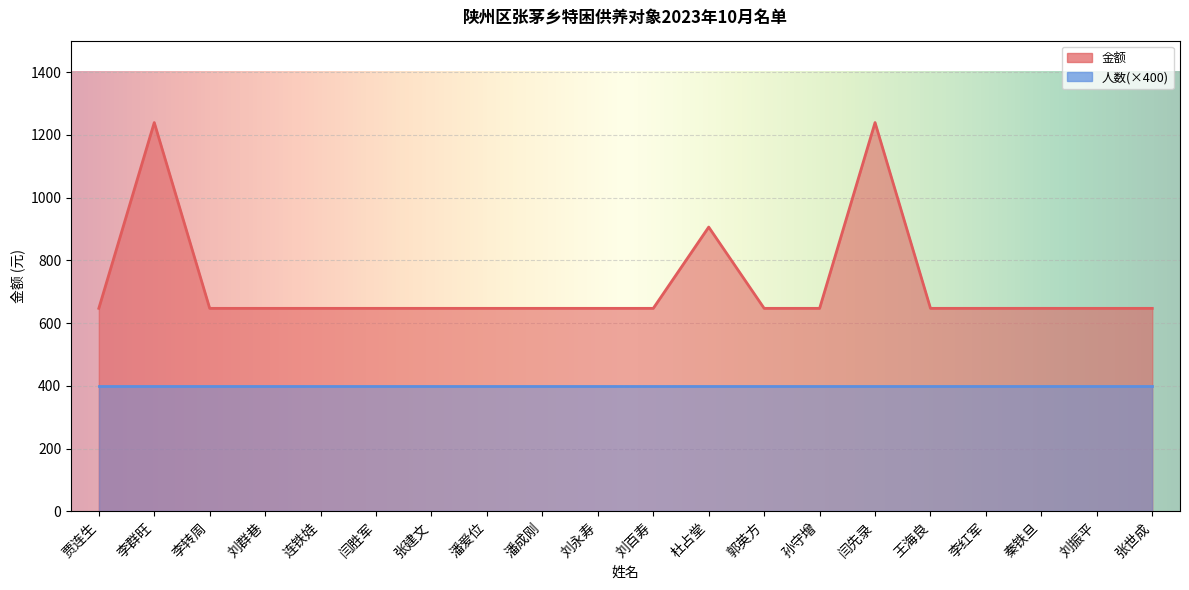

Reading left to right, extract all data points from this chart.

贾连生=647	李群旺=1239	李转周=647	刘群巷=647	连铁娃=647	闫胜军=647	张建文=647	潘爱位=647	潘成刚=647	刘永寿=647	刘百寿=647	杜占堂=906	郭英方=647	孙守增=647	闫先录=1239	王海良=647	李红军=647	秦铁旦=647	刘振平=647	张世成=647